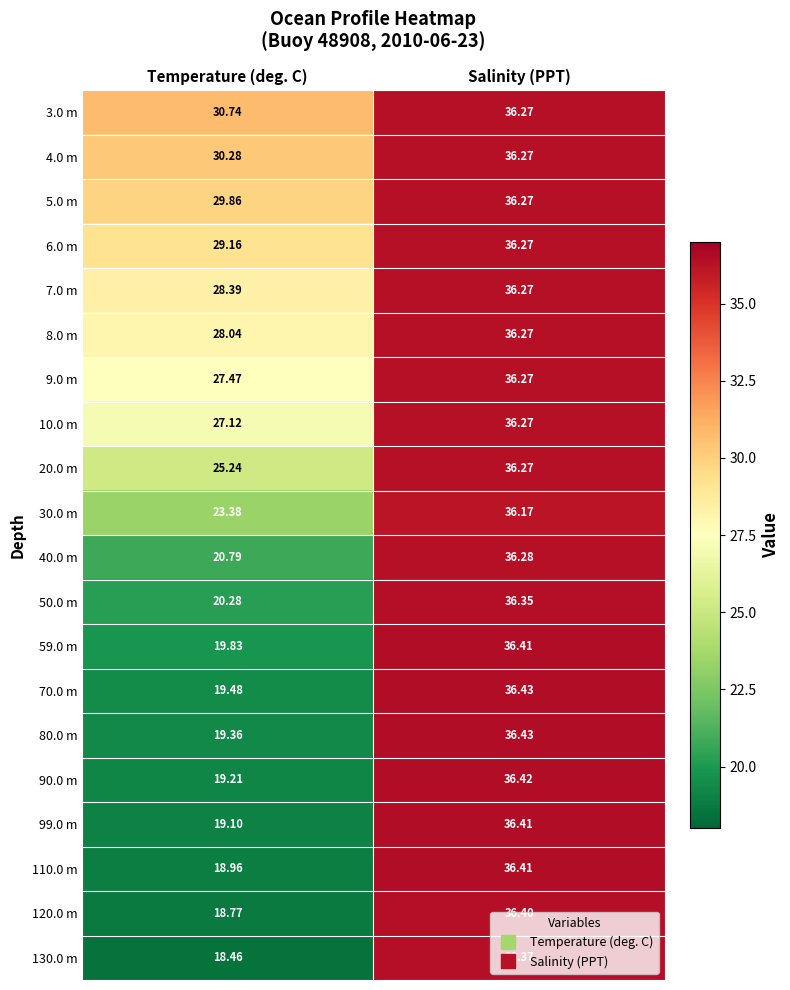

At which category is the sum across all series the highest?

Salinity (PPT)